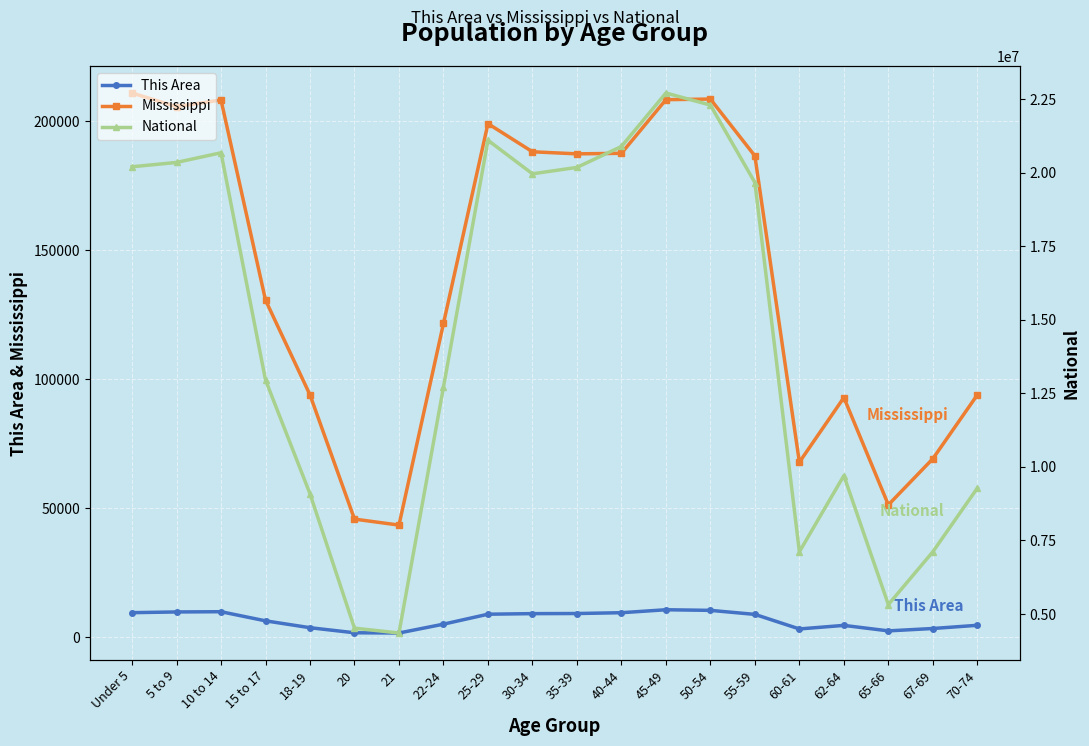

Is this an area chart (filled region under the line)?

No